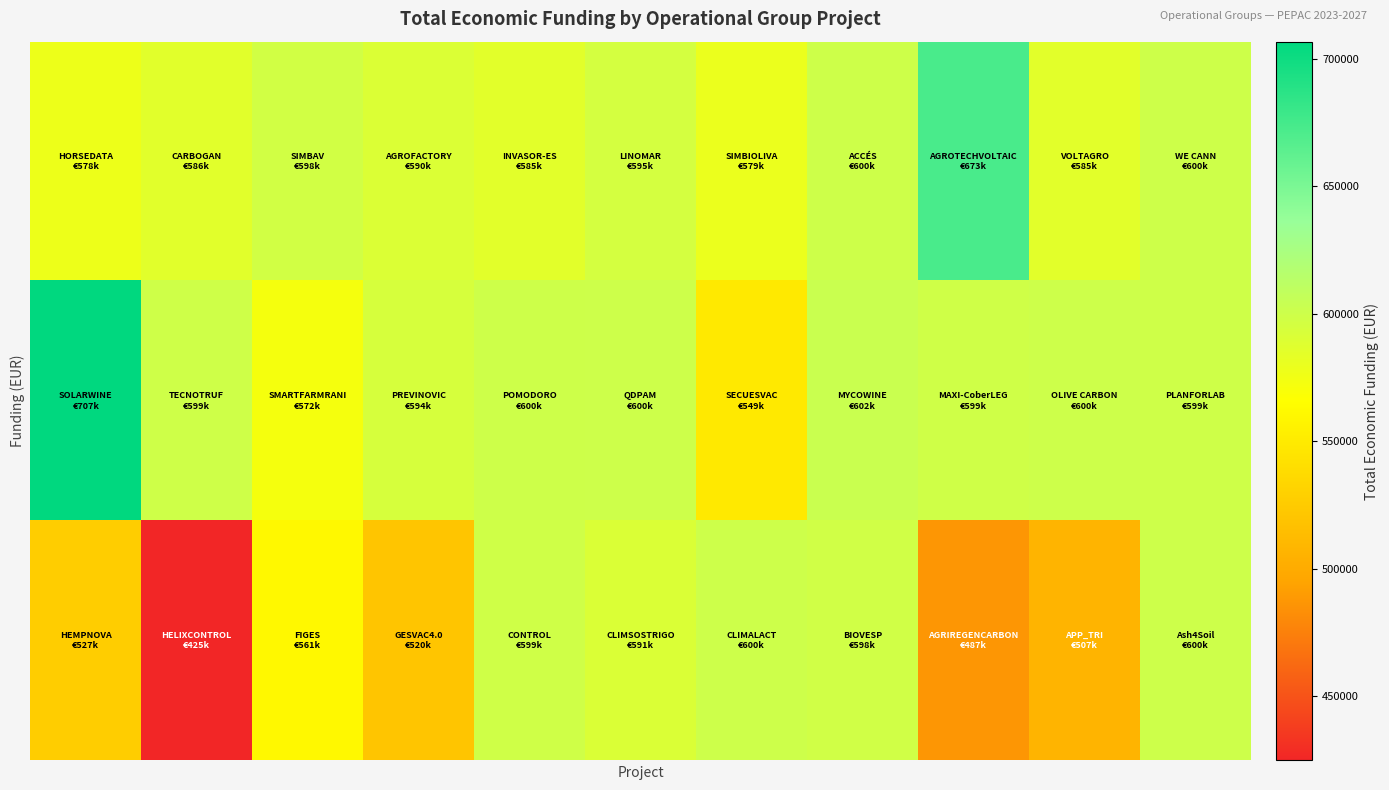

At which category does the chart reach its minimum across all series?

1